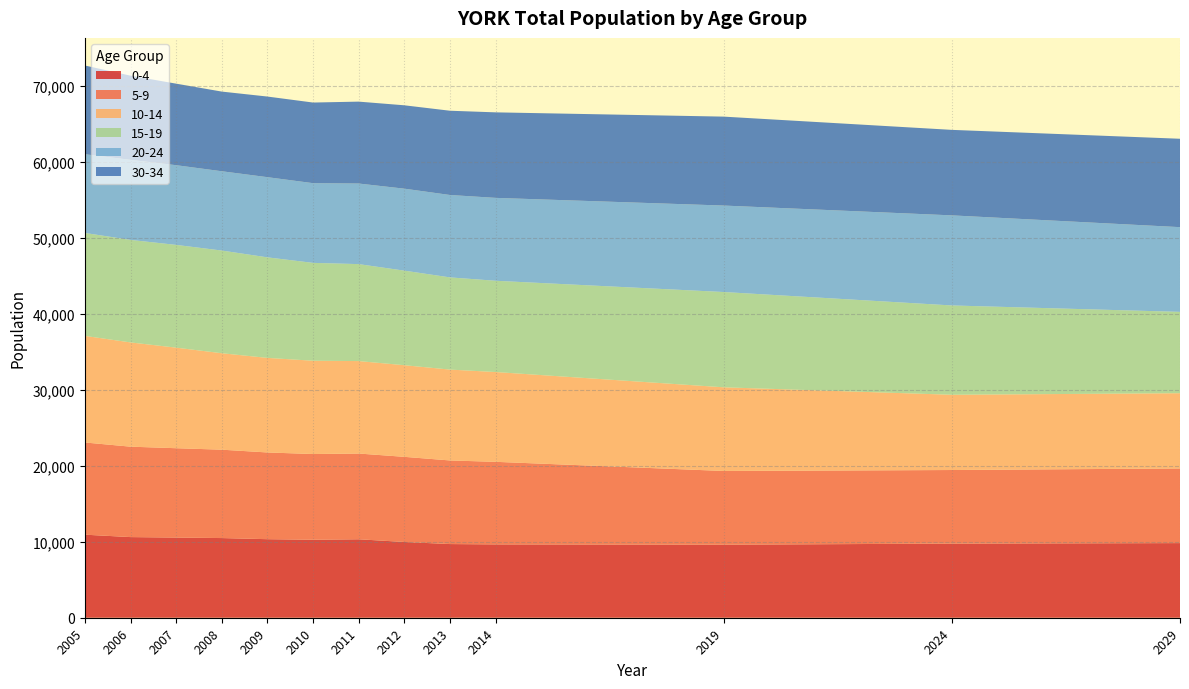

What is the total value across all series at 2019?

65958